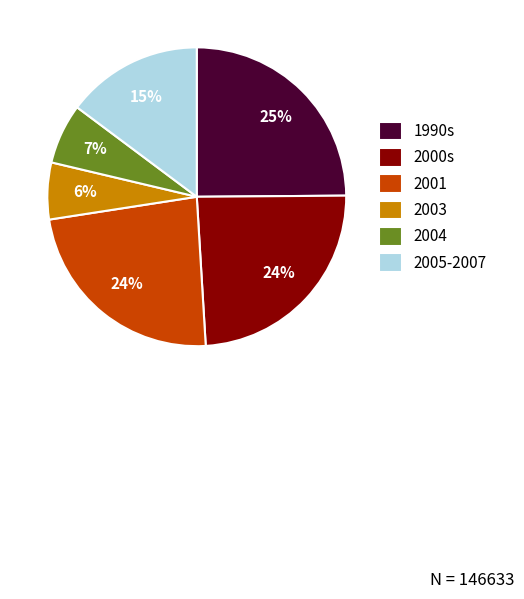

To the nearest percent, what is the difference between the largest and smallest slice percentages?

19%